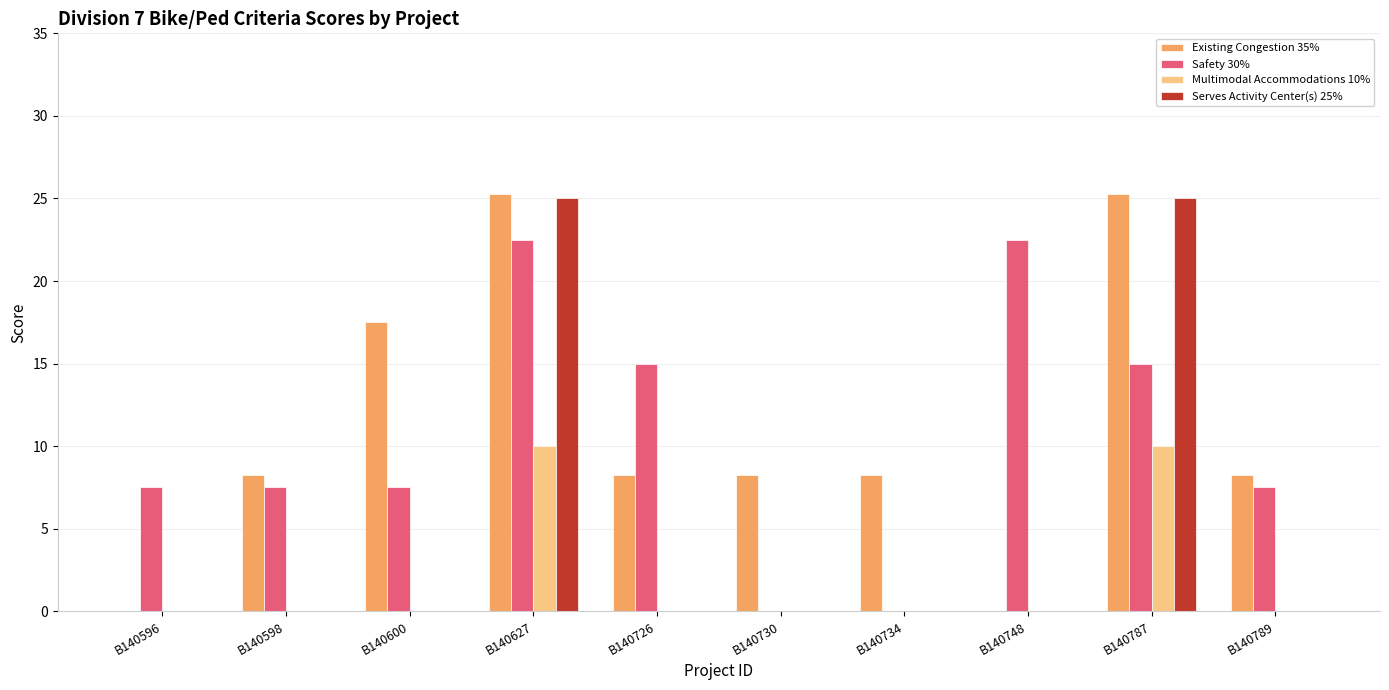

What are all the series names shown in the legend?

Existing Congestion 35%, Safety 30%, Multimodal Accommodations 10%, Serves Activity Center(s) 25%